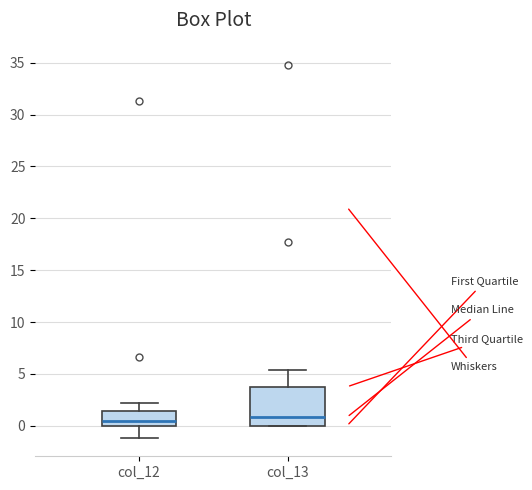

Which box is the tallest, from its lower edge to its upper edge?

col_13